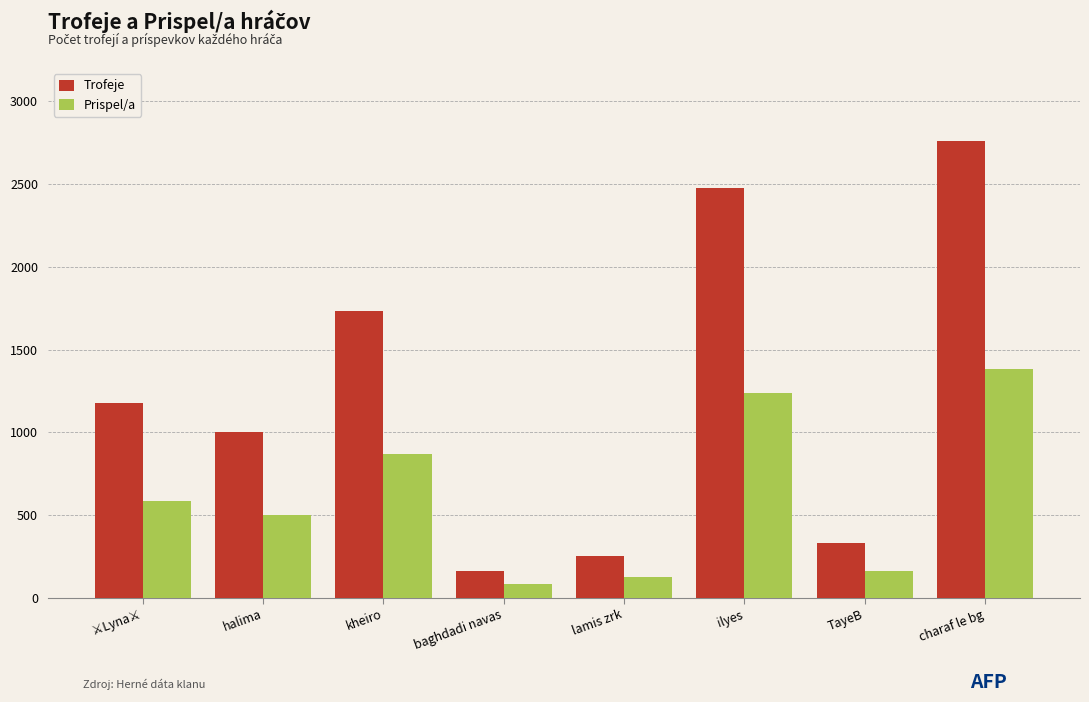

How many distinct data groups are displayed?

2